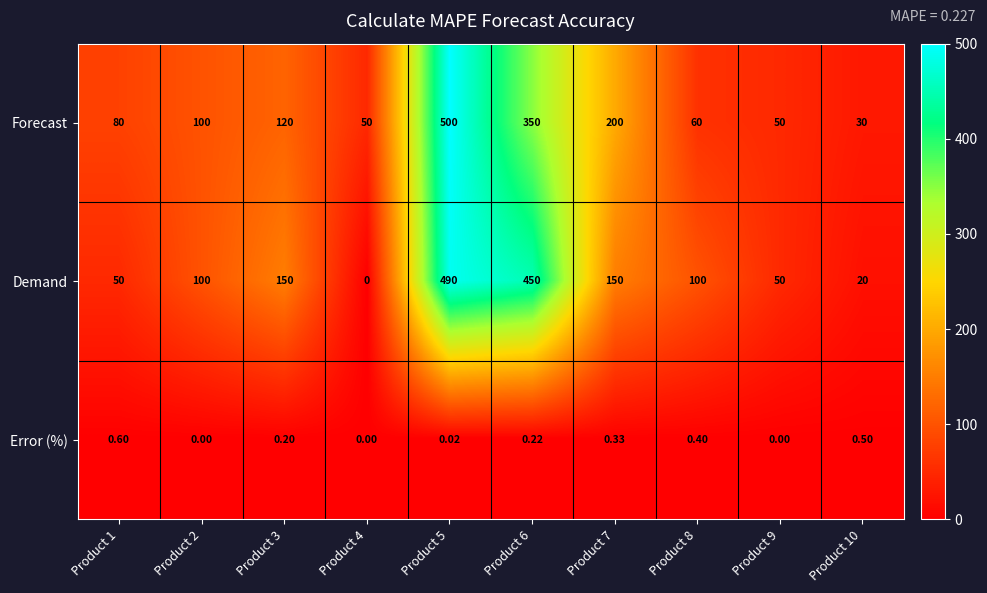

Count the number of data series in this chart.

3